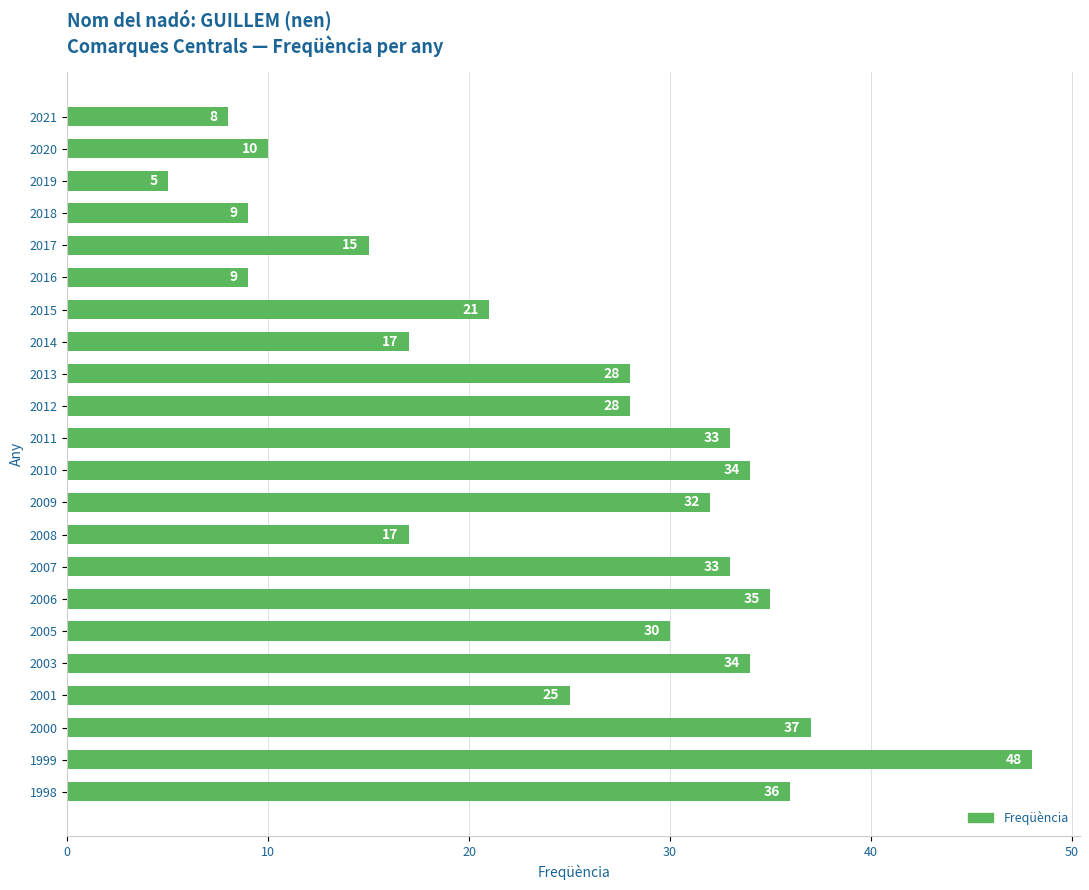

The value at 2013 is 49. True or false?

False